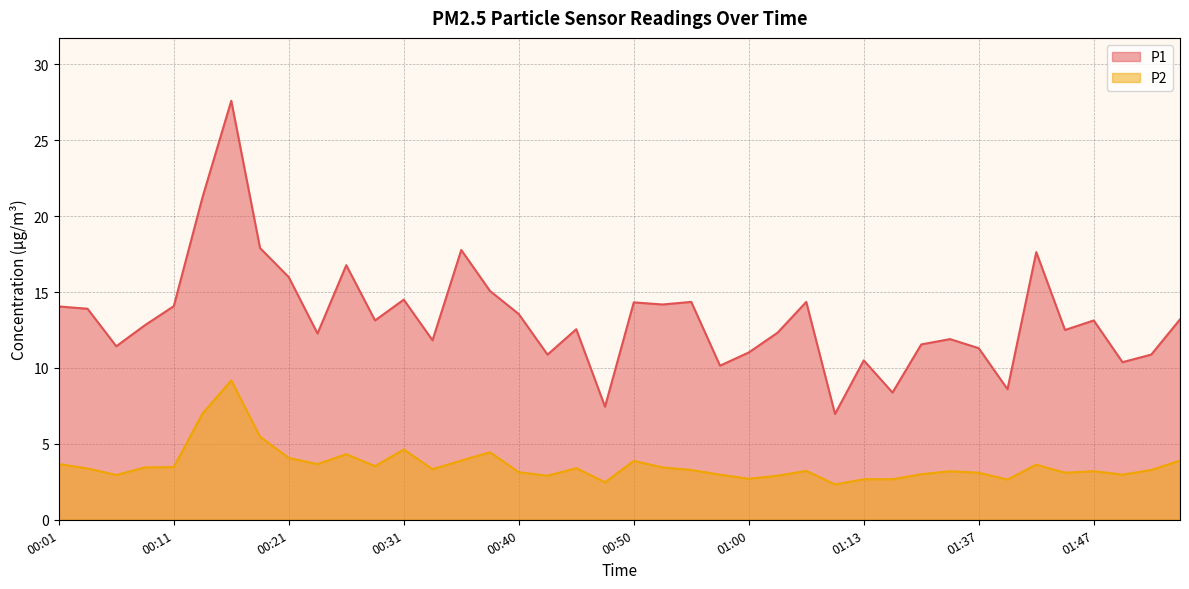

True or false: P2 and P1 cross at least once.

False